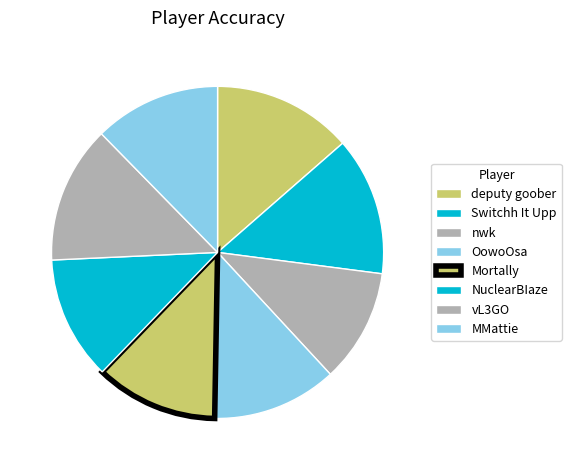

To the nearest percent, what percentage of the pie is NuclearBIaze?

12%